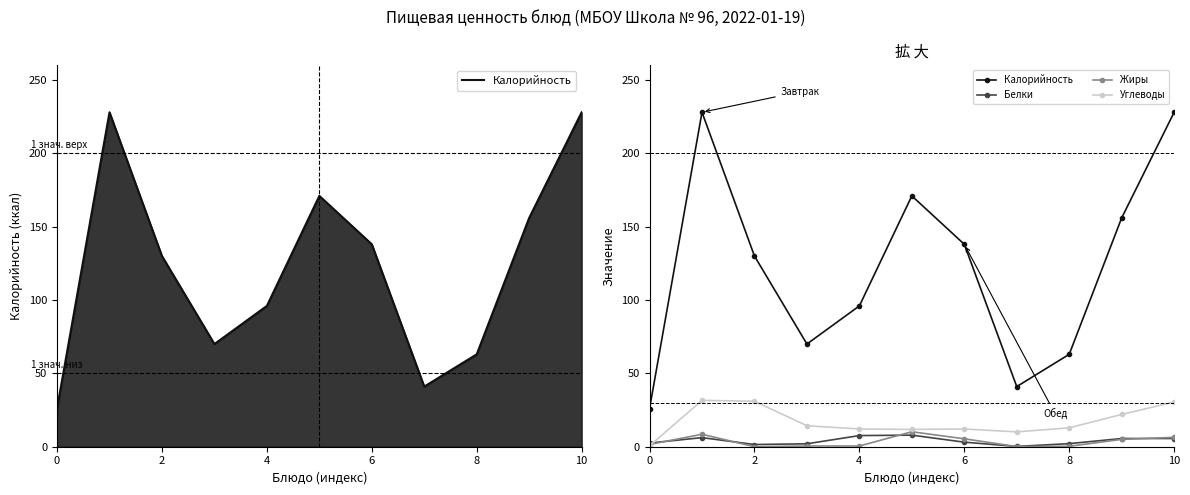

What is the value of the Калорийность point at the 6th from the left?

171.0